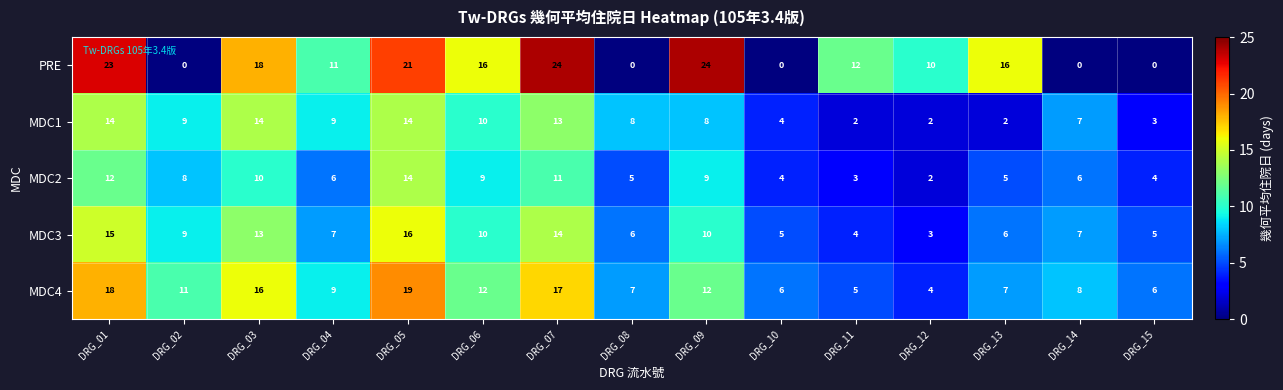

What is the difference between the highest and lowest values at DRG_01?

11